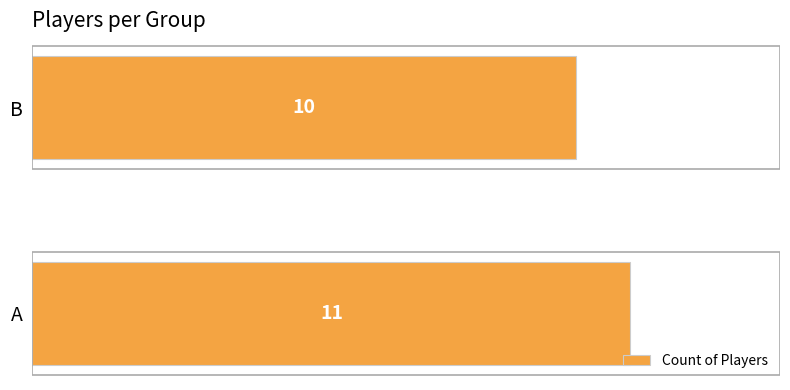

How many distinct data groups are displayed?

1